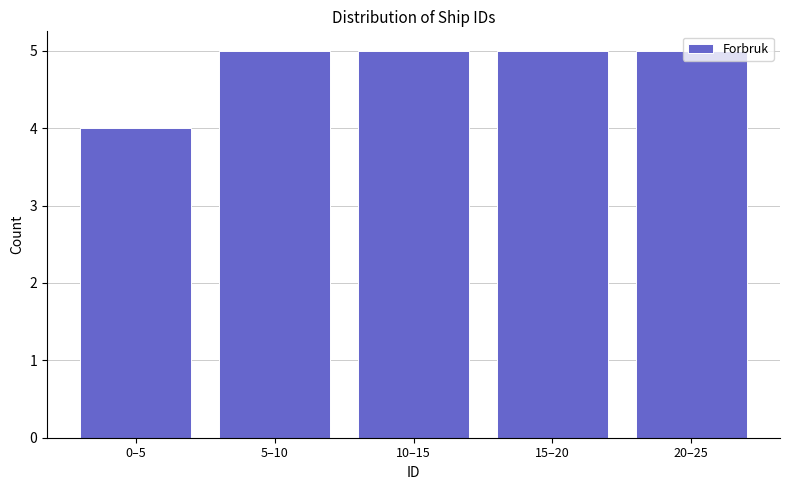

Approximately how many times larger is the value at 10–15 compared to 15–20?

1.0